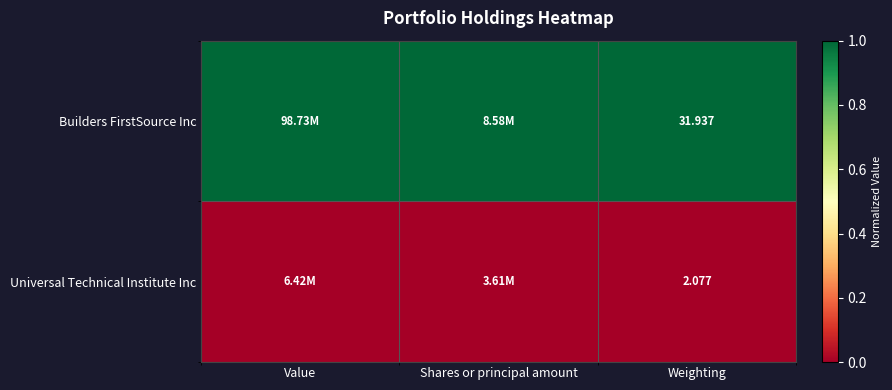

What is the difference between the highest and lowest values at Shares or principal amount?

1